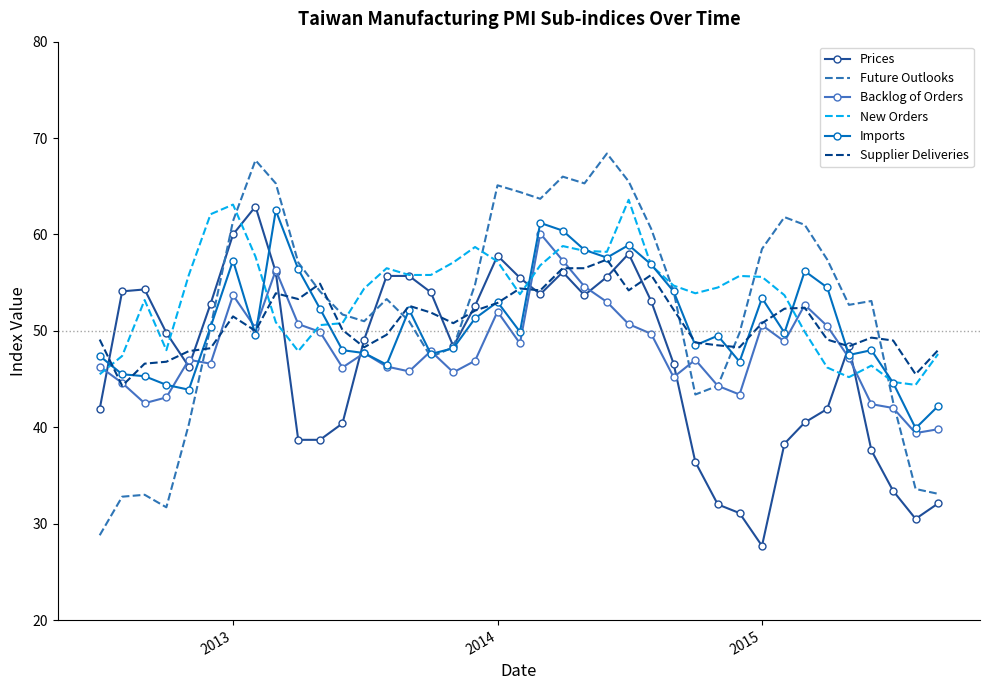

Which series has the largest range (max minus min)?

Future Outlooks